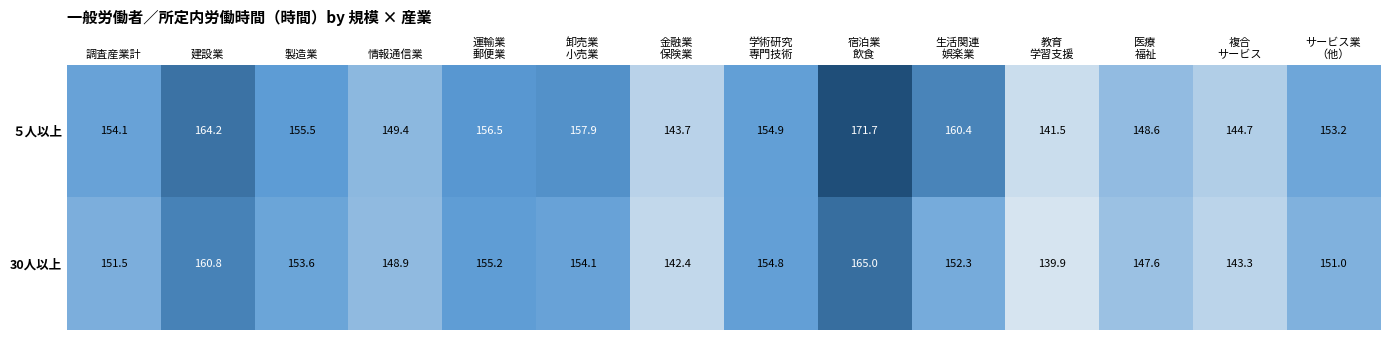

Between 生活関連
娯楽業 and 医療
福祉, which series saw the biggest shift?

５人以上